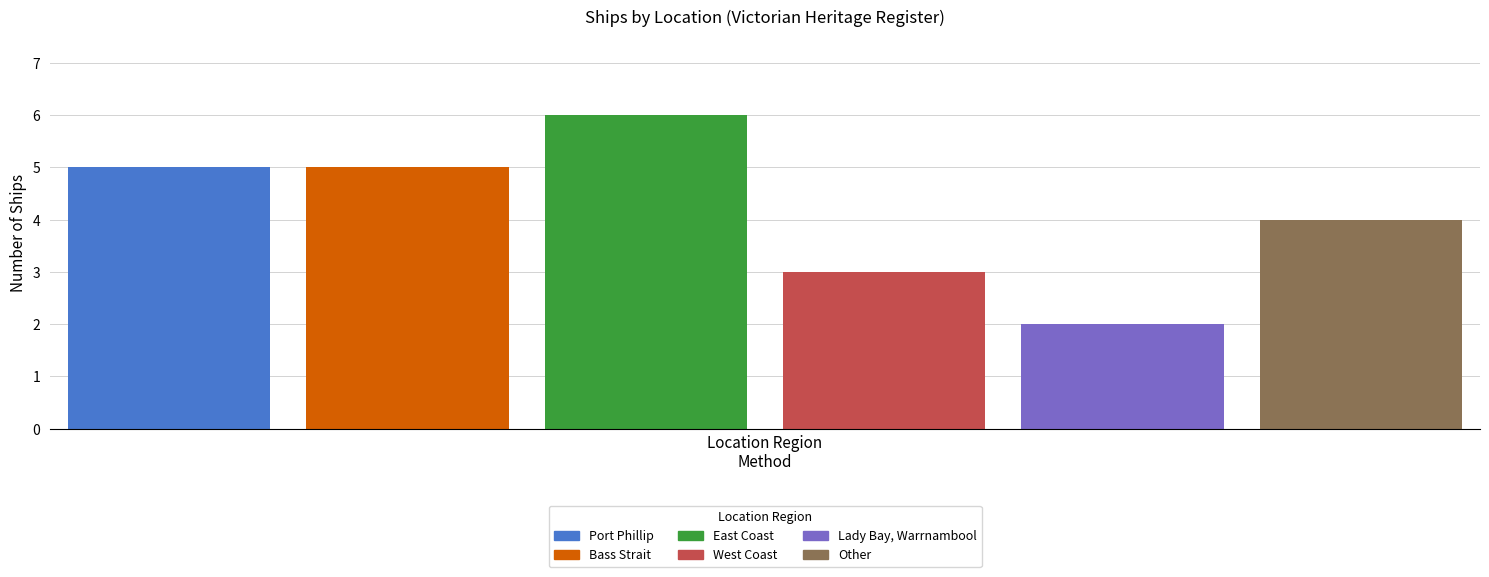

What is the maximum value for Bass Strait?

5